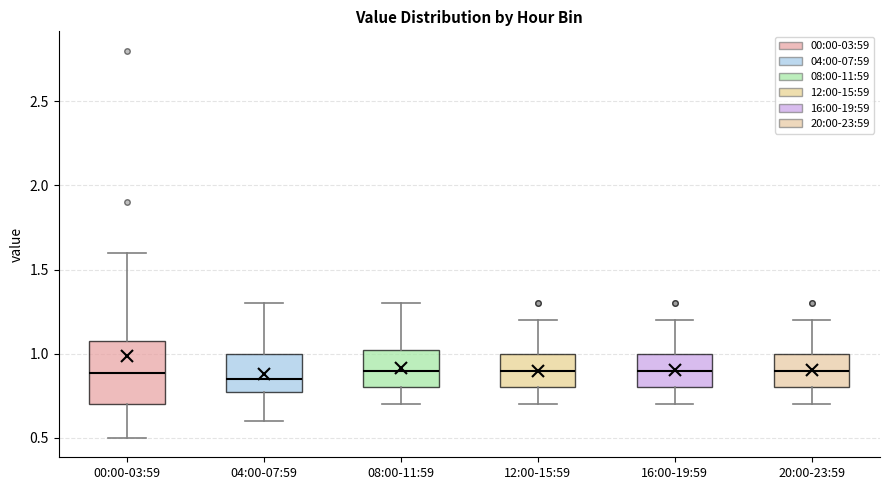

Which box is the tallest, from its lower edge to its upper edge?

00:00-03:59